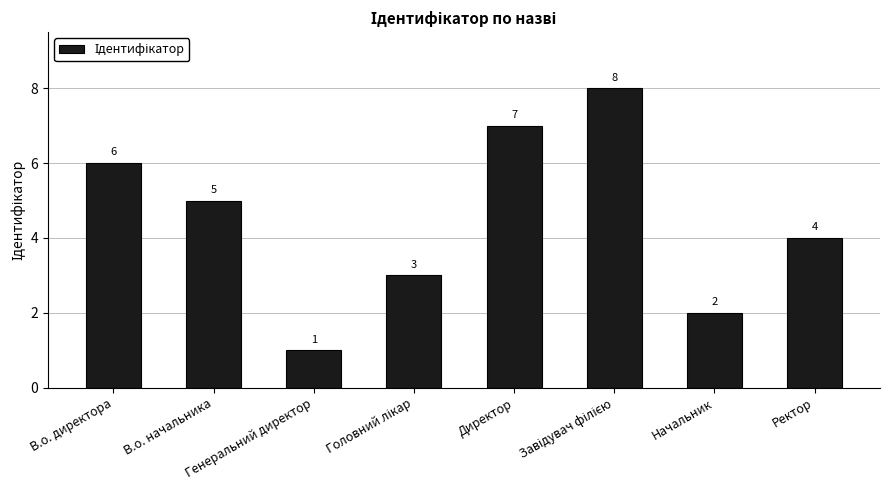

What is the smallest value displayed?

1